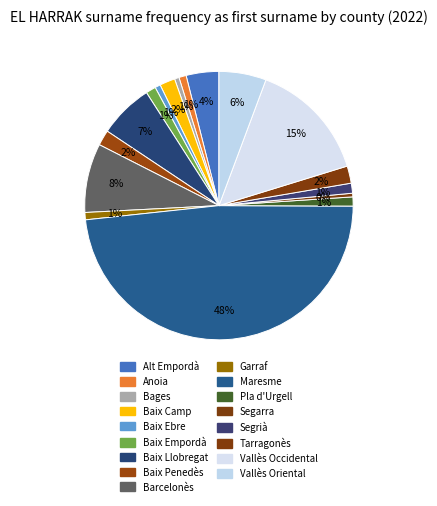

How many segments does this pie chart have?

17